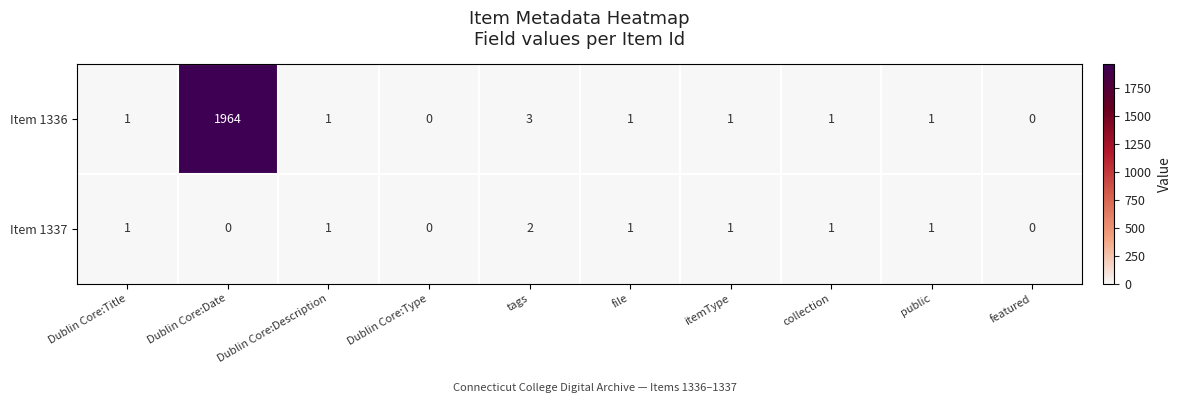

Which series has the largest range (max minus min)?

Item 1336